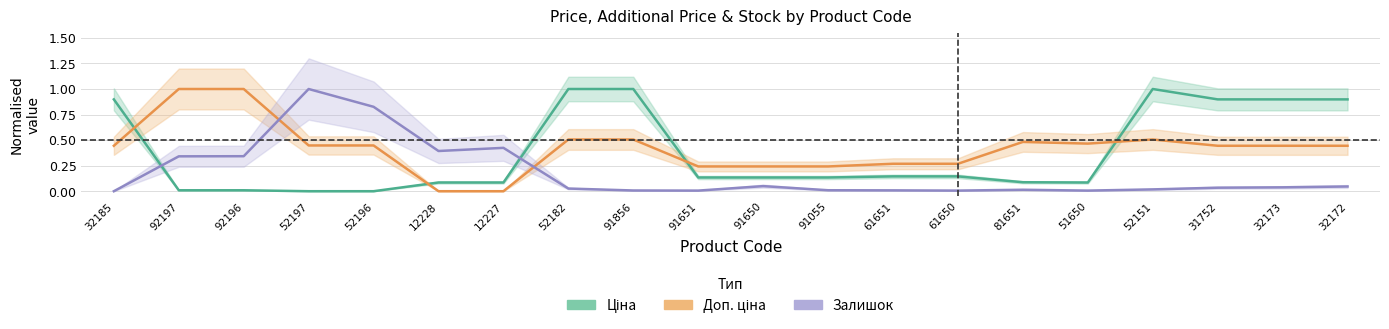

The Доп. ціна series shows 0.2 at 52197. True or false?

False